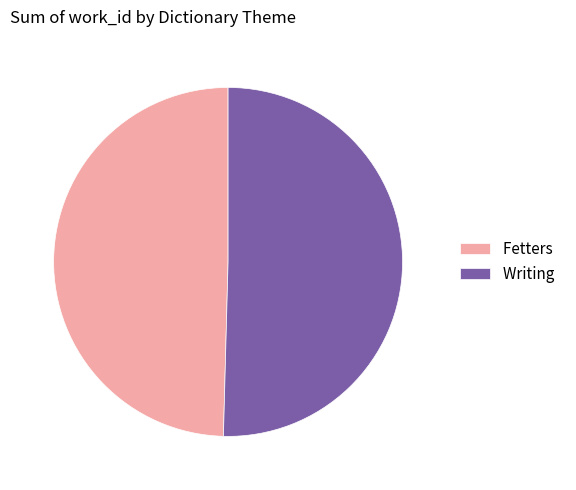

Which category has the smallest portion of the pie?

Fetters